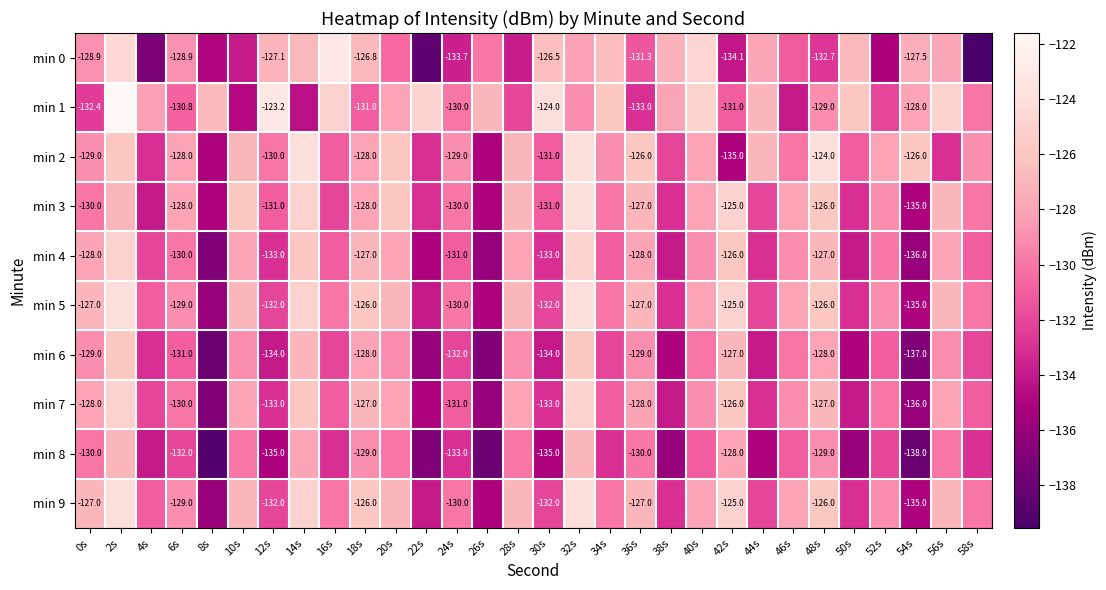

What is the difference between the min 8 values at 46s and 22s?

6.0